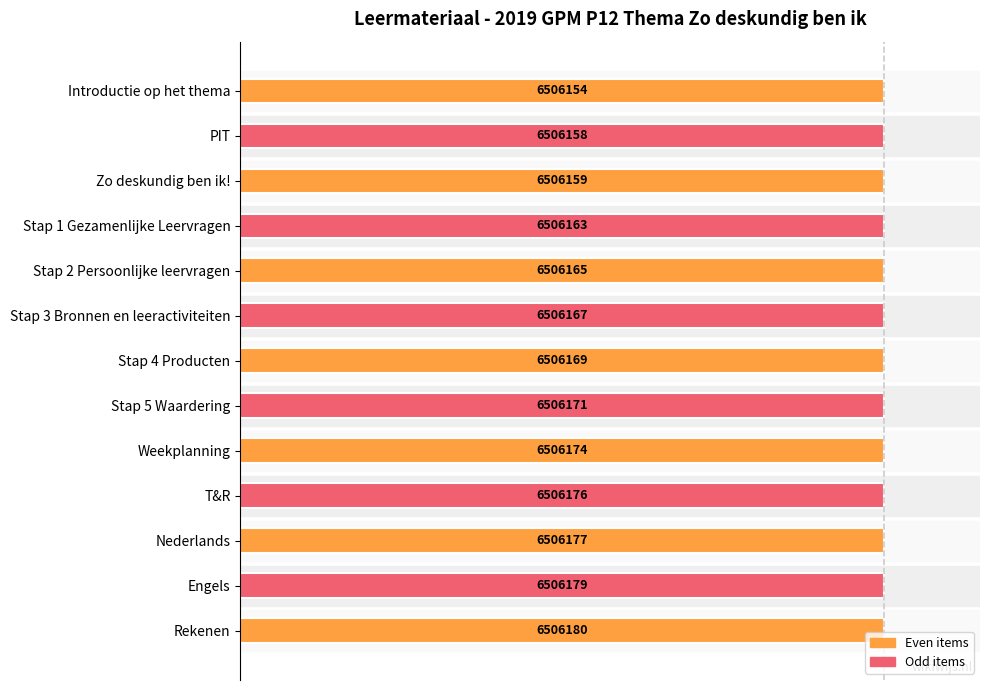

How many bars are there in total?

13